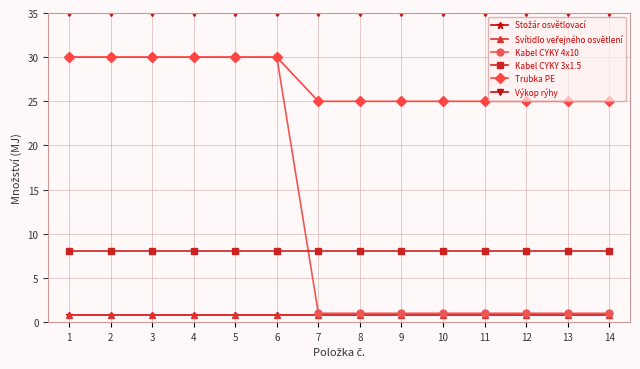

Rank the series at 1 from highest to lowest value.

Výkop rýhy, Kabel CYKY 4x10, Trubka PE, Kabel CYKY 3x1.5, Stožár osvětlovací, Svítidlo veřejného osvětlení